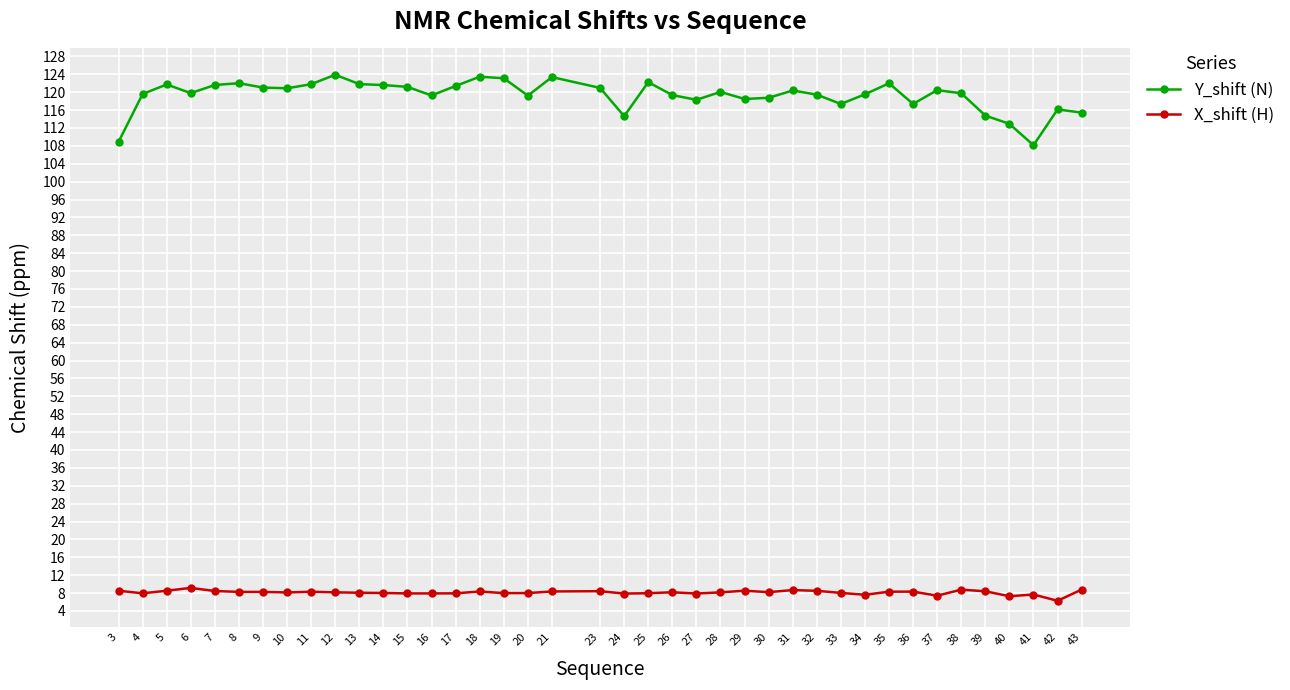

List the series in order of their overall mean, highest first.

Y_shift (N), X_shift (H)